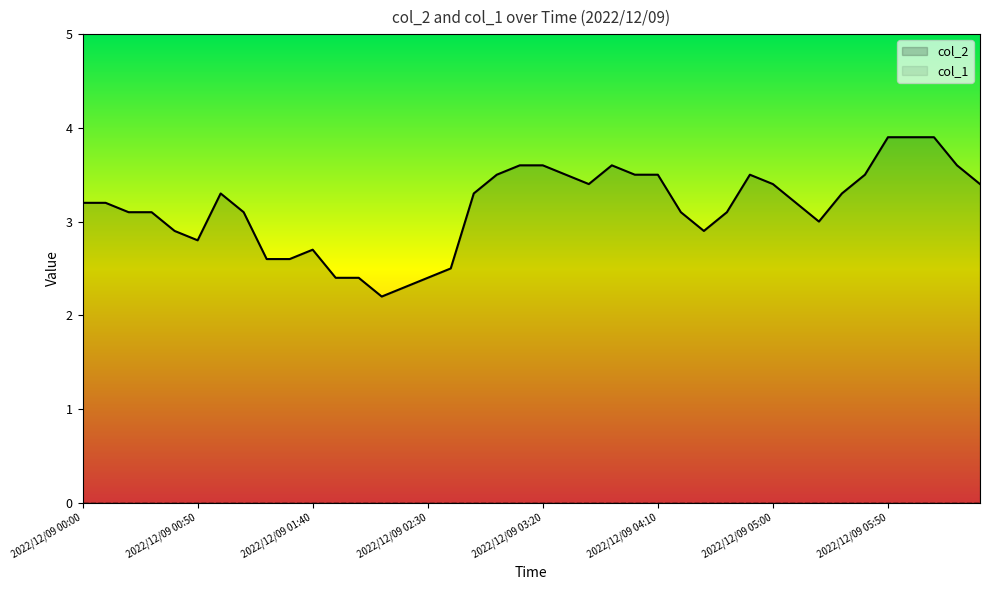

At how many categories does at least one series exceed 1?

40